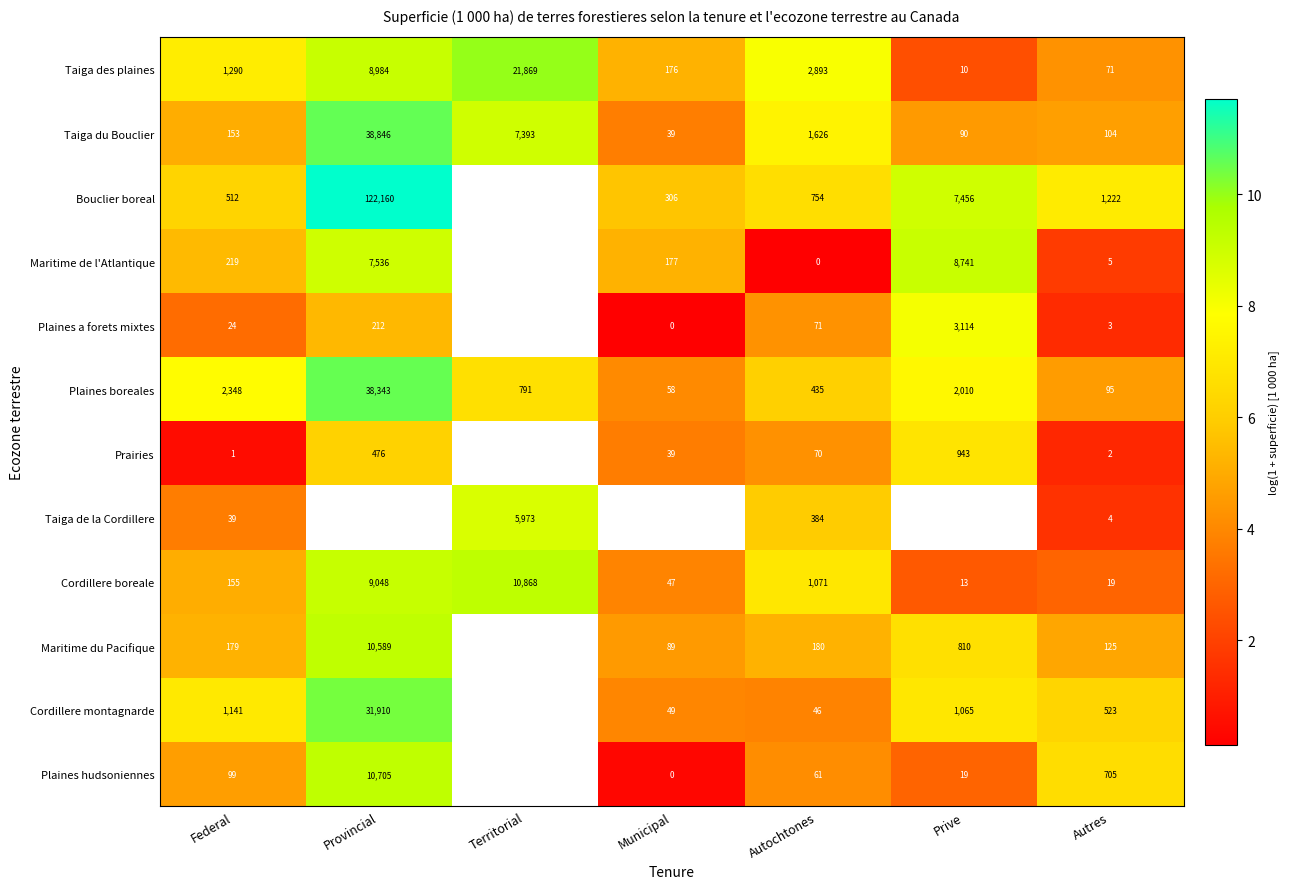

Rank the series at Autres from highest to lowest value.

Bouclier boreal, Plaines hudsoniennes, Cordillere montagnarde, Maritime du Pacifique, Taiga du Bouclier, Plaines boreales, Taiga des plaines, Cordillere boreale, Maritime de l'Atlantique, Taiga de la Cordillere, Plaines a forets mixtes, Prairies